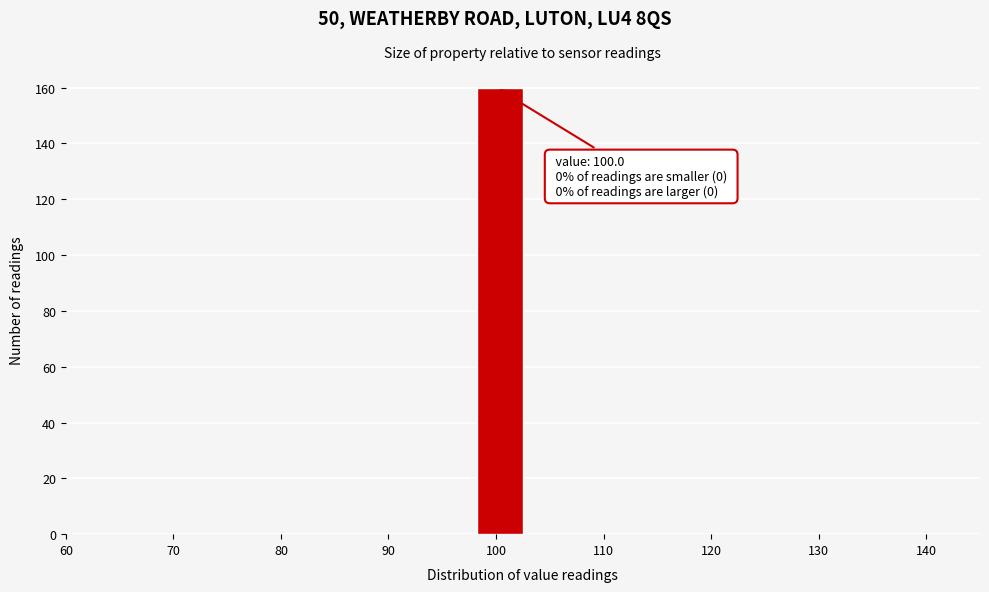

Over which range of the x-axis is the bar tallest?

98 to 103